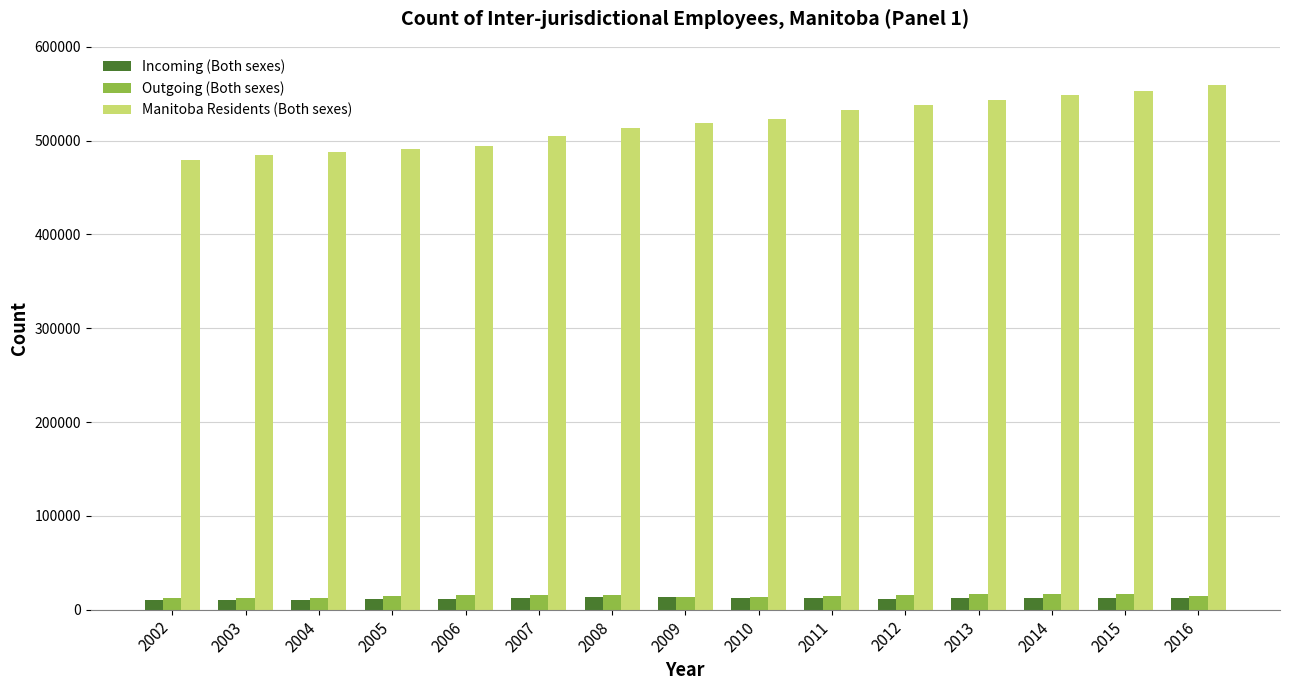

What is the greatest value displayed?

559735